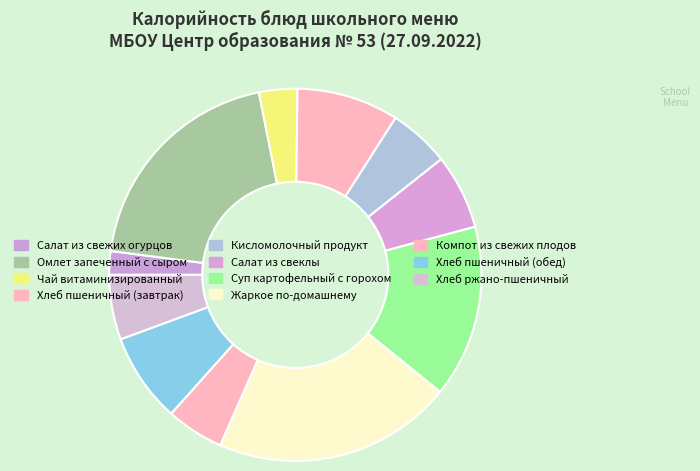

What percentage is the Хлеб ржано-пшеничный slice, to the nearest percent?

6%